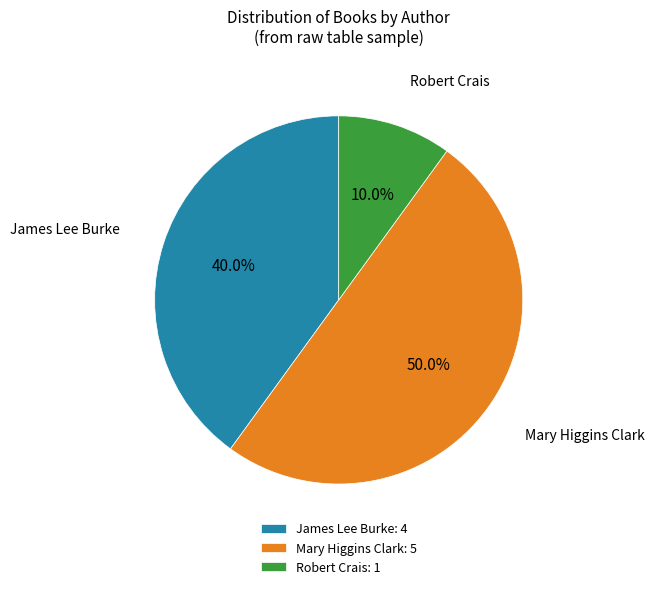

Approximately how many times larger is the value at James Lee Burke: 4 compared to Robert Crais: 1?

4.0